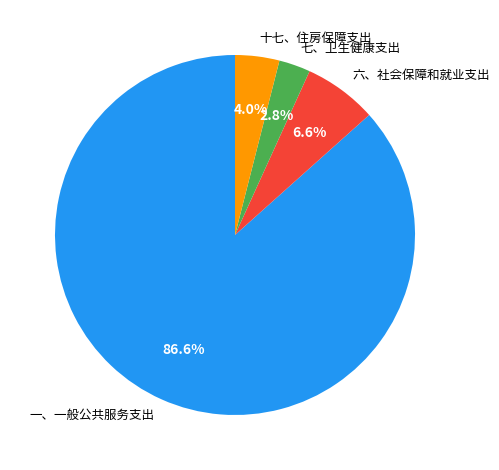

Is there any slice that represents more than half of the pie?

Yes